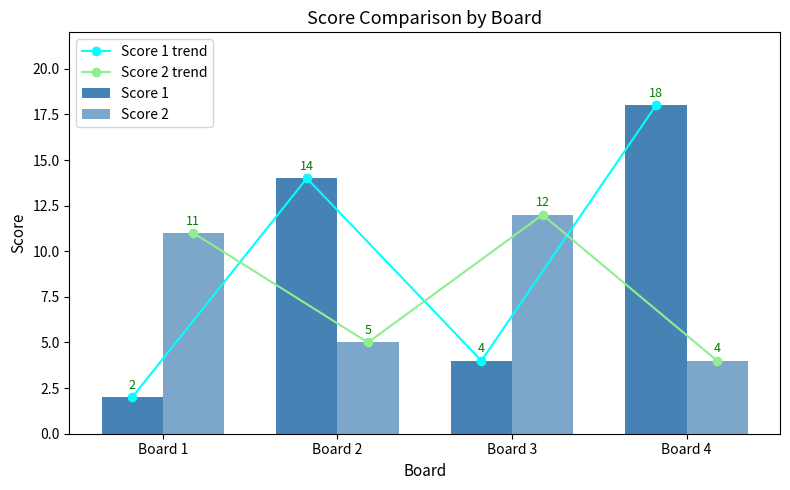

Is it true that Score 1 trend equals 14 at Board 2?

True